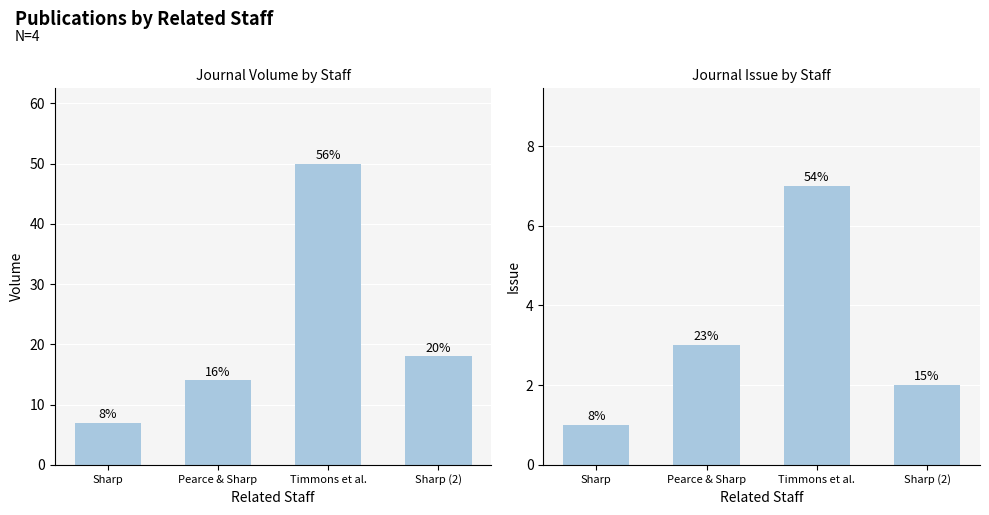

Where does the Volume series first go above 18?

Timmons et al.